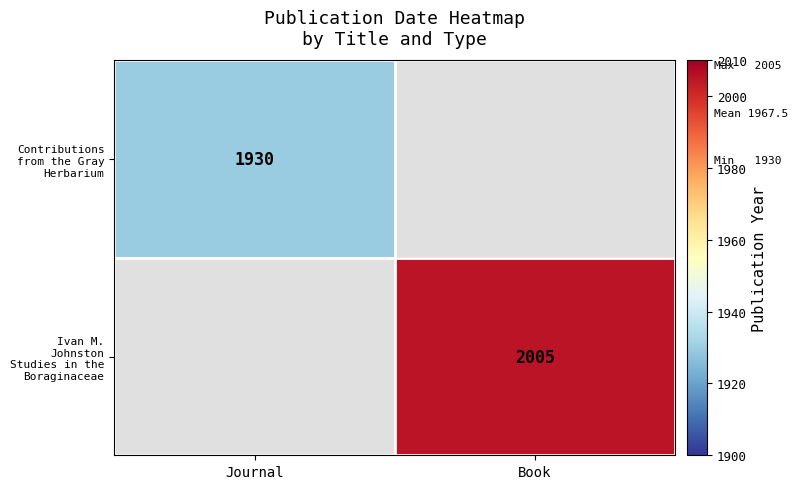

True or false: Ivan M. Johnston Studies in the Boraginaceae has a value of 2005 at Book.

True